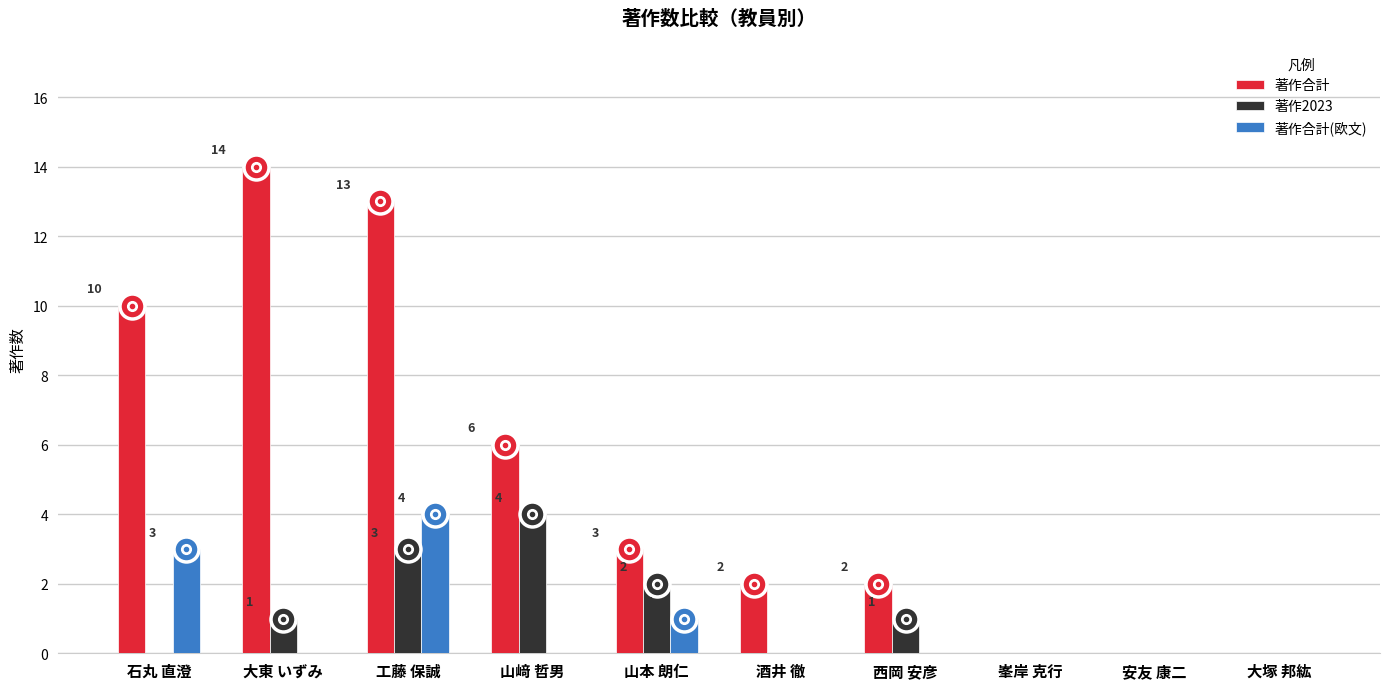

Which series changed the most between 工藤 保誠 and 安友 康二?

著作合計